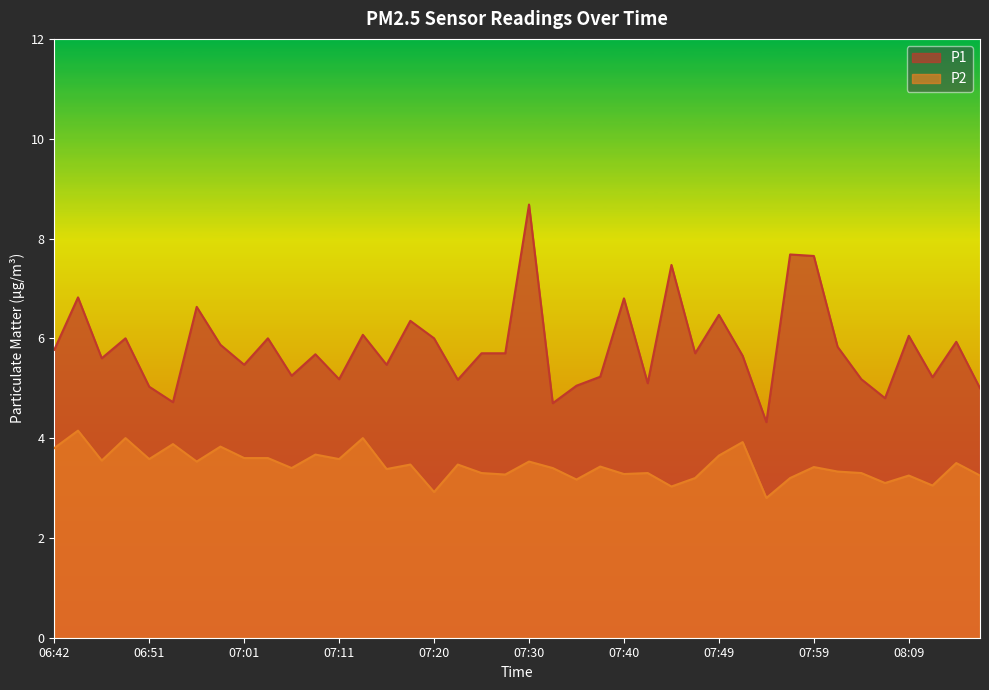

At how many categories does at least one series exceed 5?

35